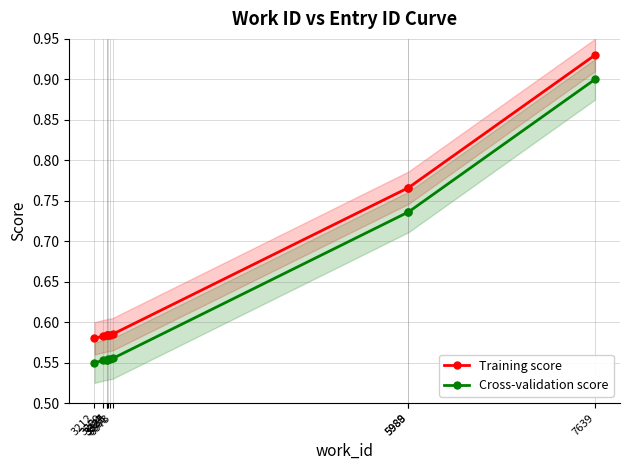

True or false: Cross-validation score and Training score cross at least once.

False